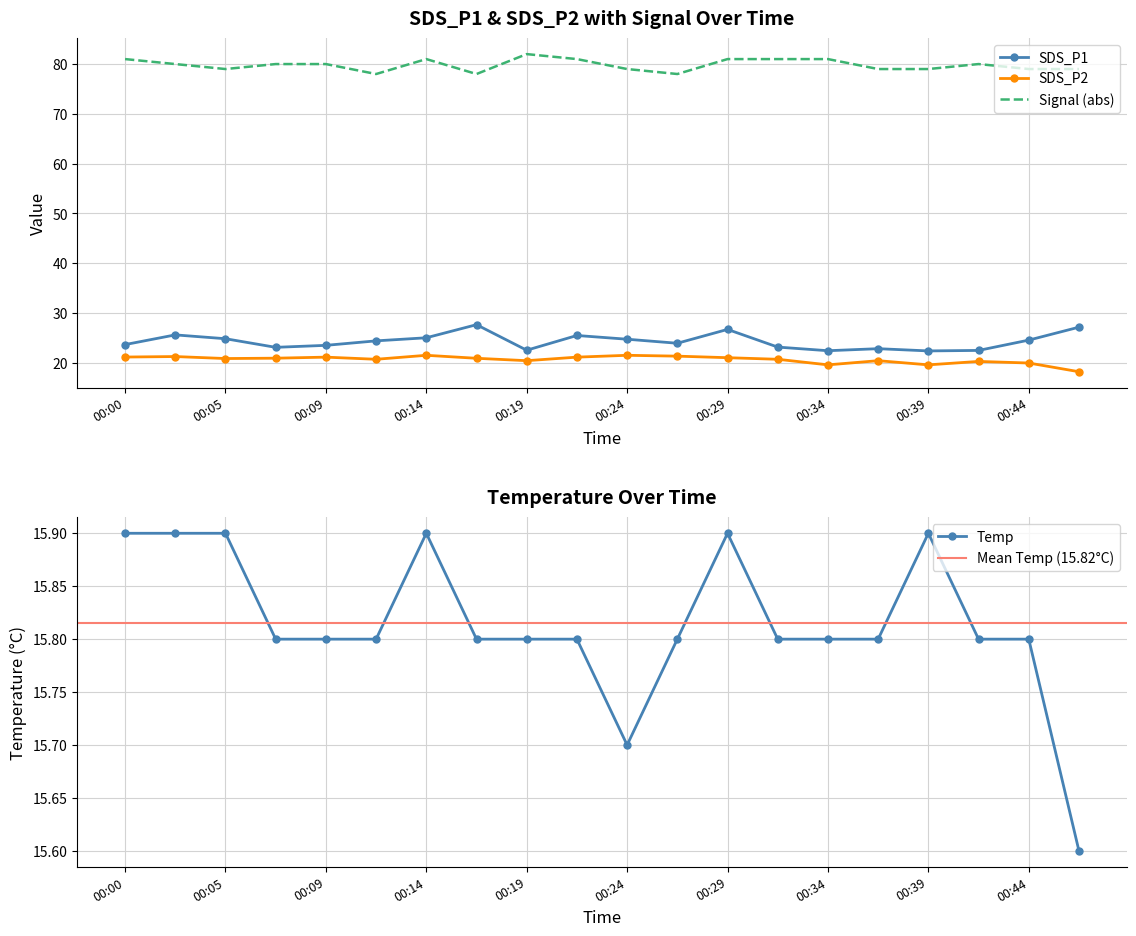

Which category has the lowest value in the Temp series?

00:46